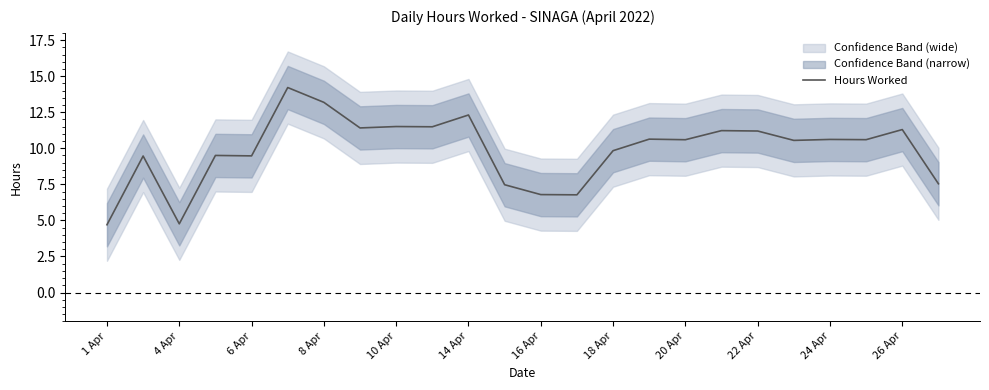

True or false: the data shows 6.0 at 19.

False